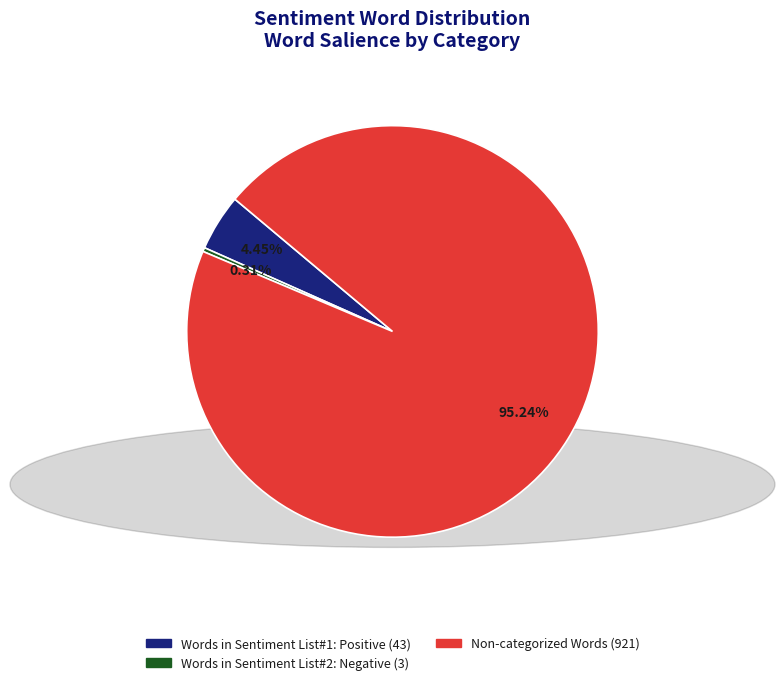

Does any single category account for the majority?

Yes